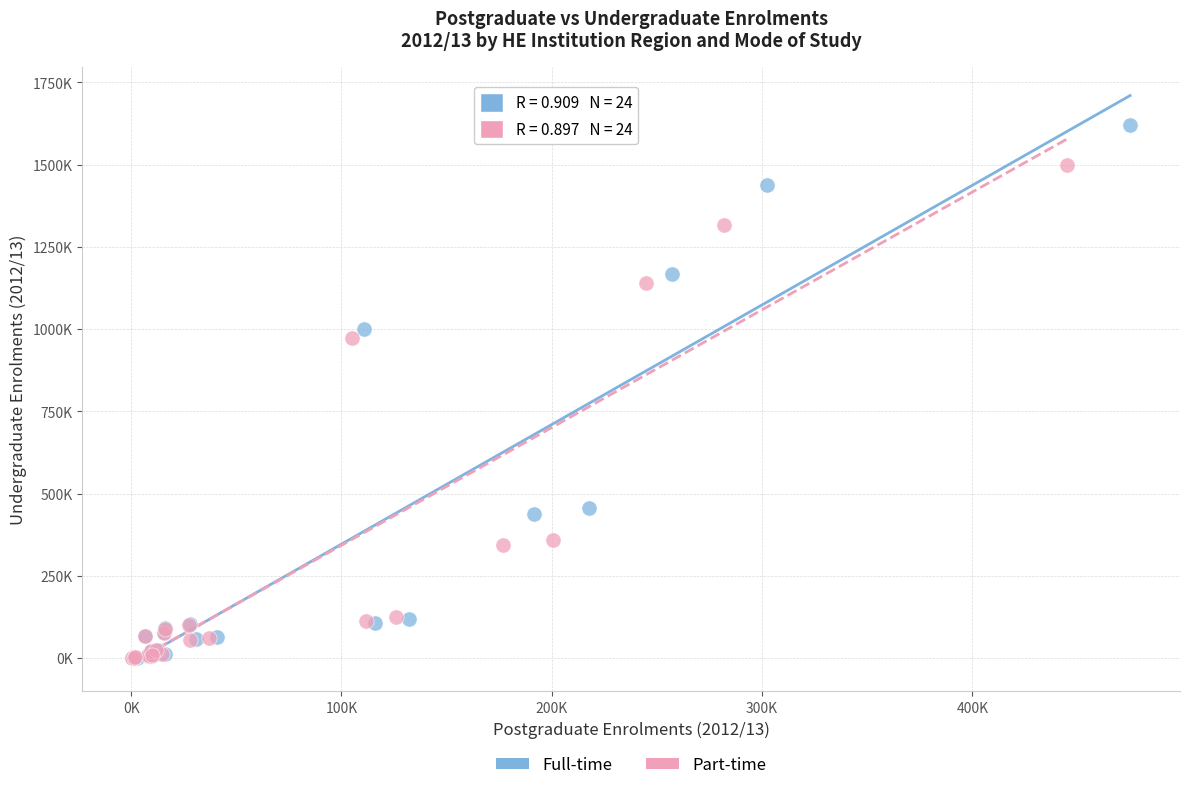

What are all the series names shown in the legend?

Full-time, Part-time